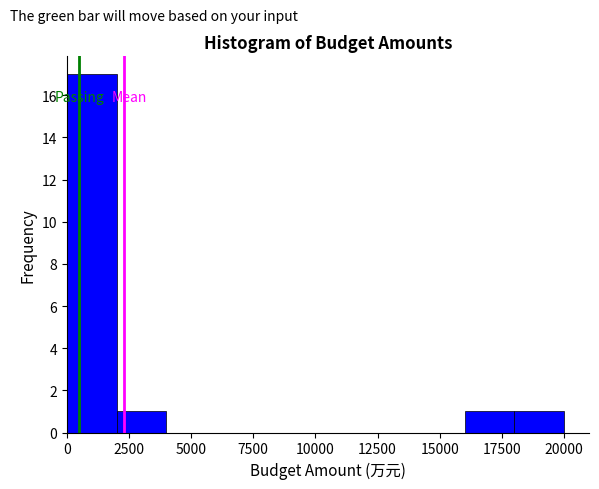

Which range on the x-axis has the tallest bar?

0 to 2000